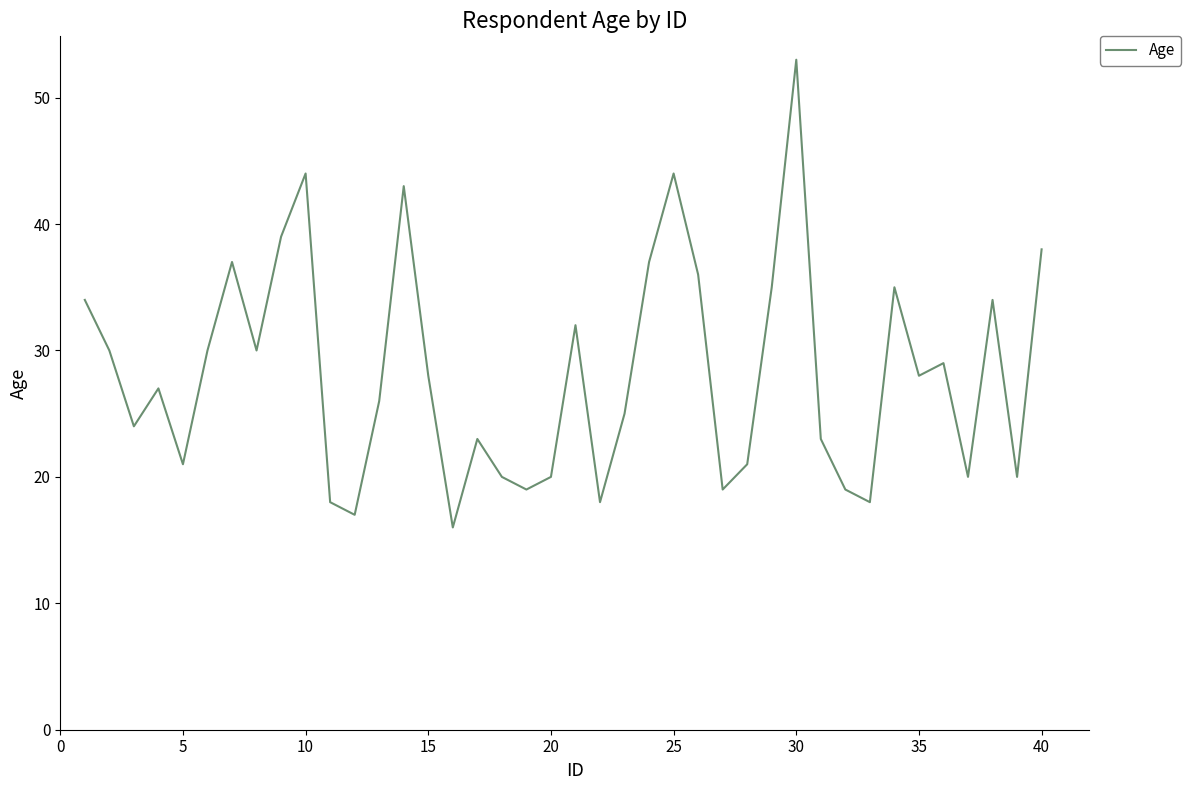

Reading left to right, extract all data points from this chart.

34	30	24	27	21	30	37	30	39	44	18	17	26	43	28	16	23	20	19	20	32	18	25	37	44	36	19	21	35	53	23	19	18	35	28	29	20	34	20	38